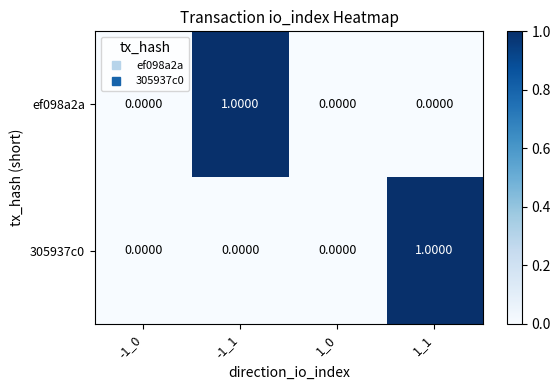

Between 1_0 and 1_1, which series saw the biggest shift?

305937c0